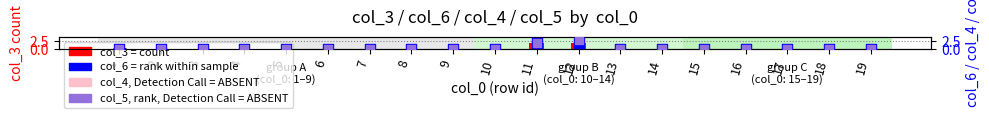

Is the value of col_4 (value) at 6 greater than the value of col_6 (rank) at 3?

No